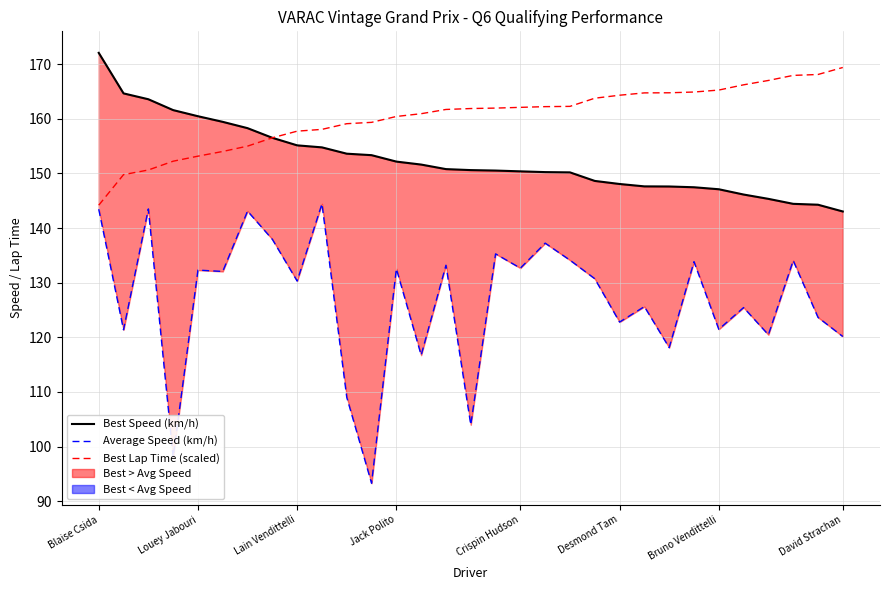

True or false: Best Lap Time (scaled) and Average Speed (km/h) cross at least once.

False